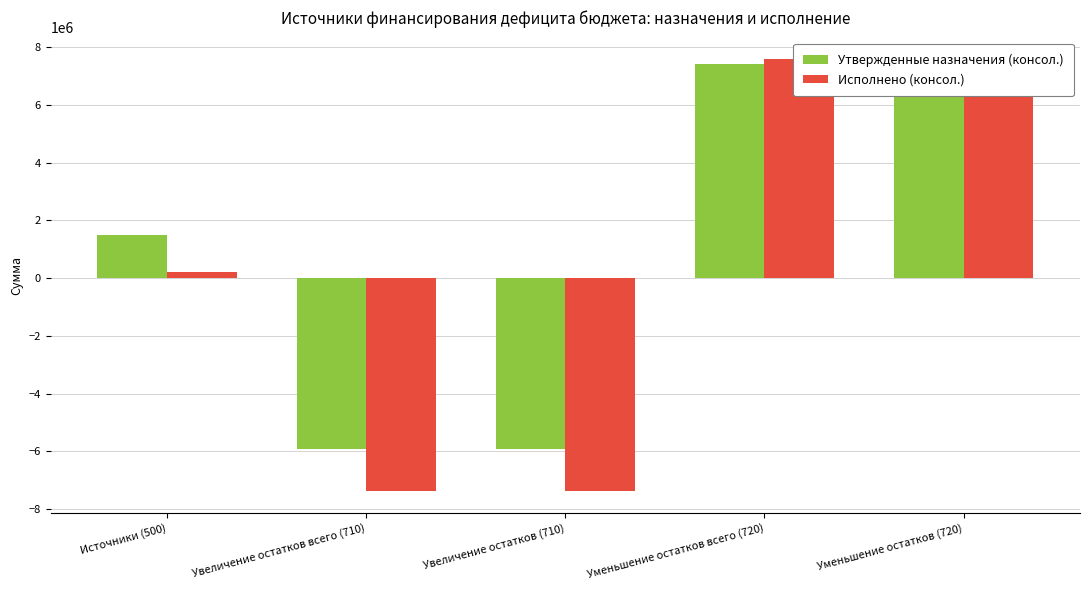

How many values in Утвержденные назначения (консол.) are above zero?

3